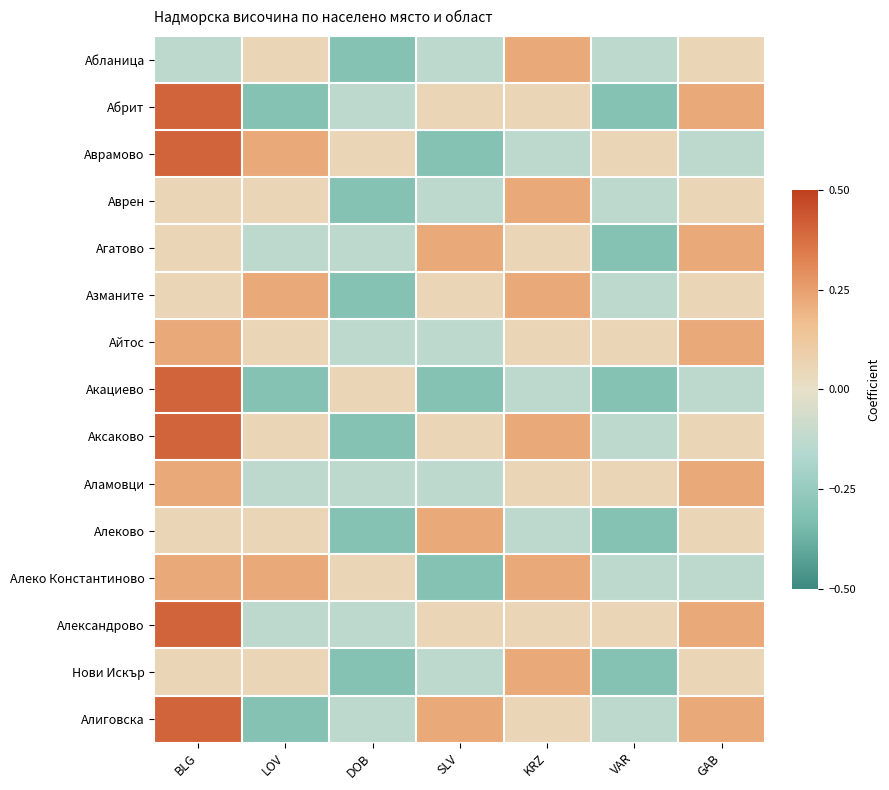

Which label corresponds to the largest value in the chart?

BLG